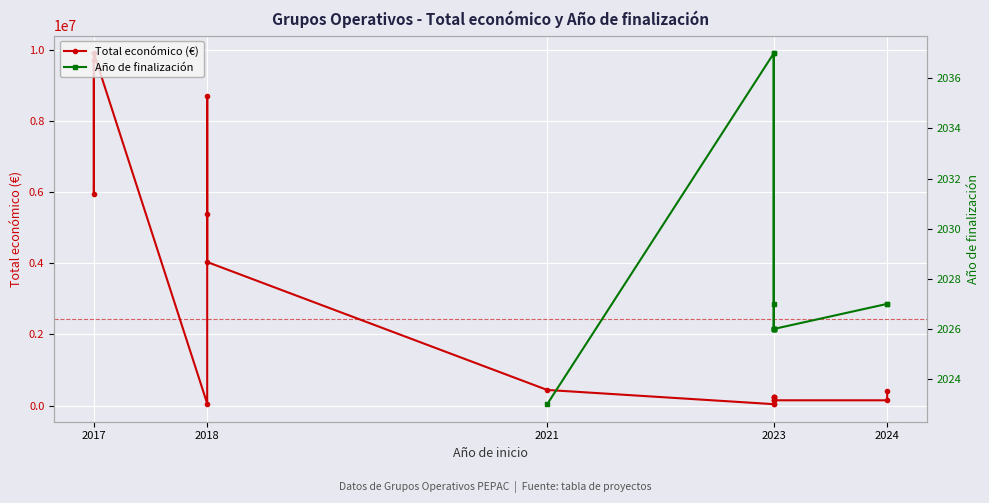

Is it true that the value at 2021 is 591880?

False